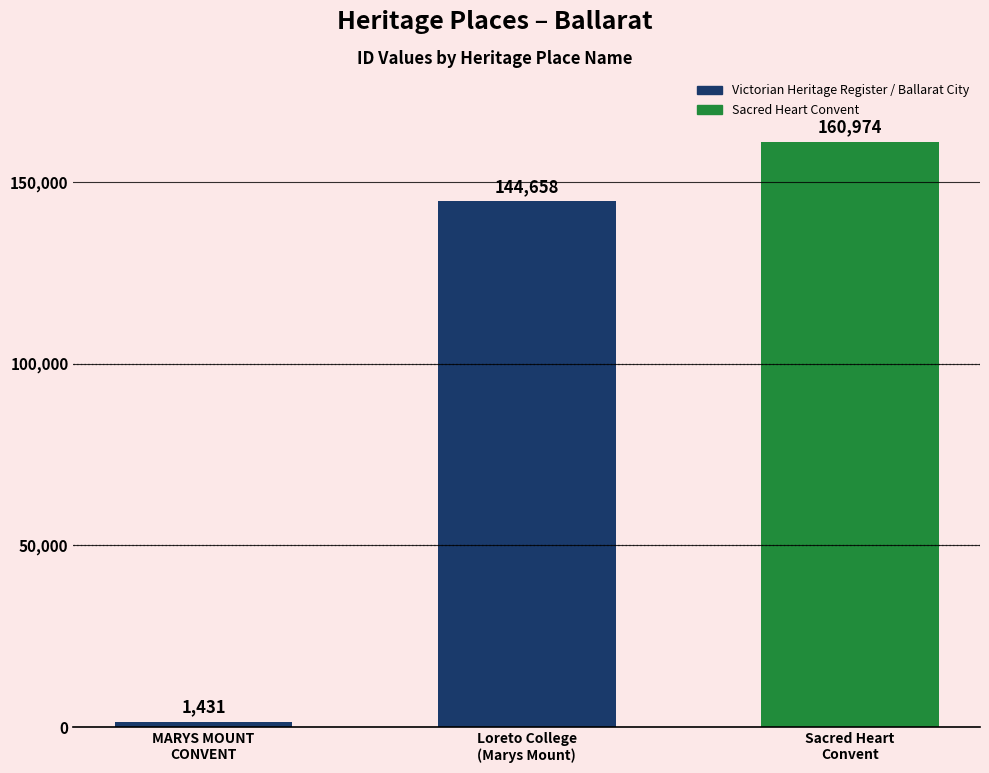

What is the value of the 2nd bar from the left?

144658